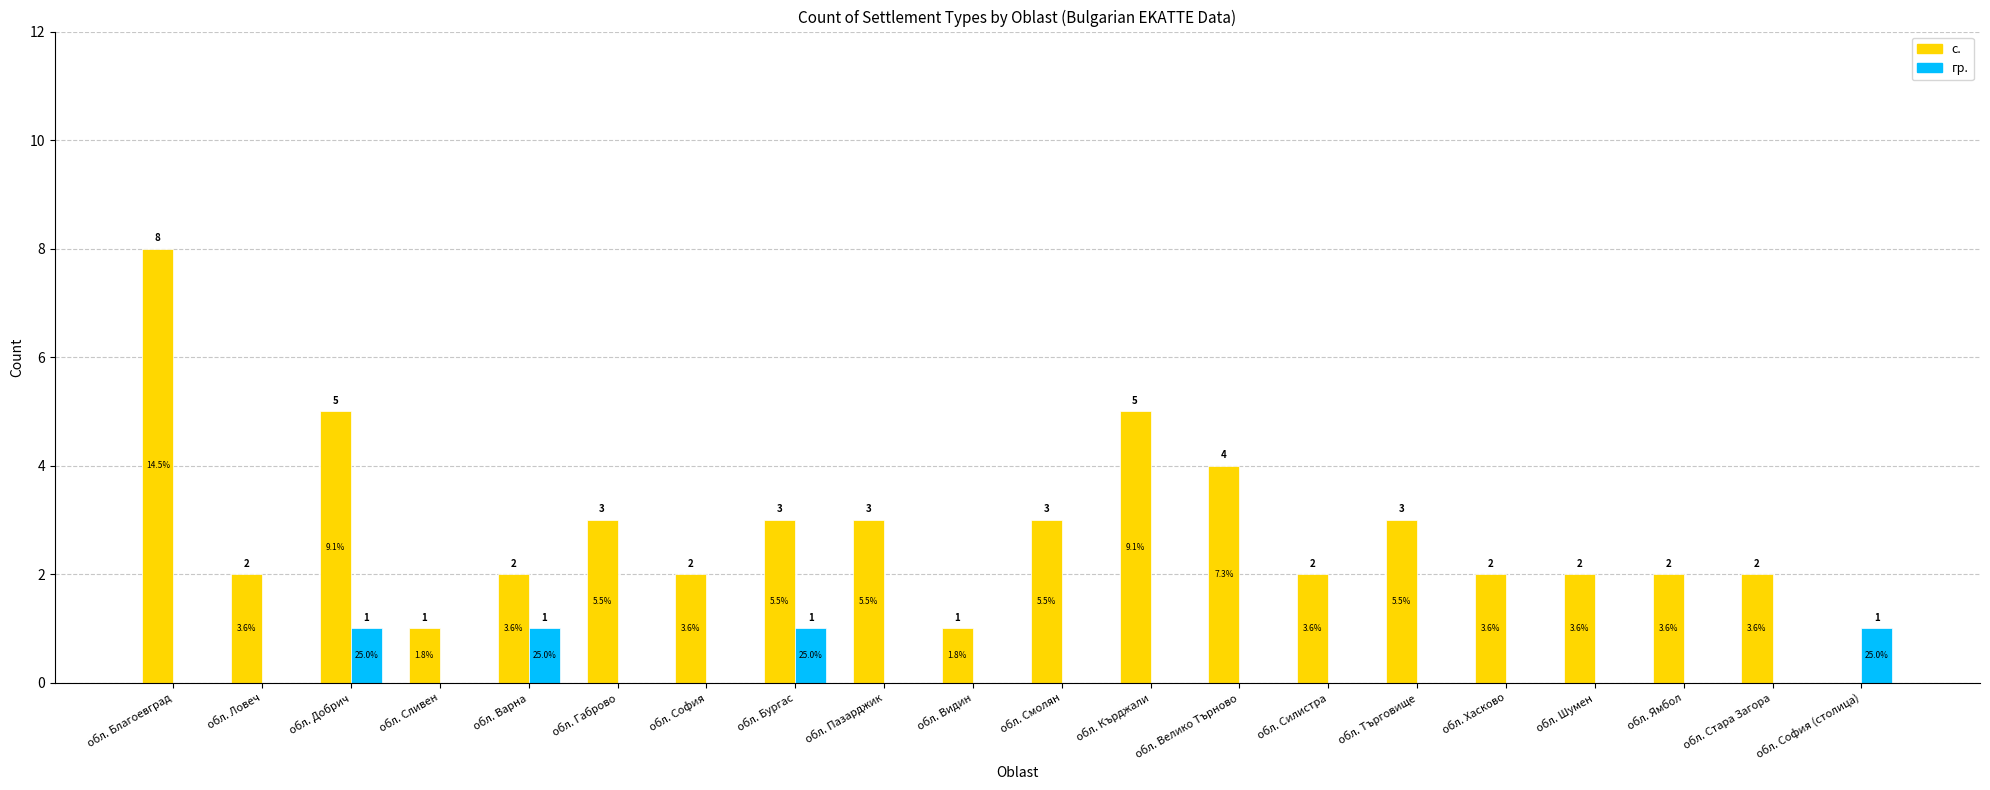

What are all the series names shown in the legend?

с., гр.